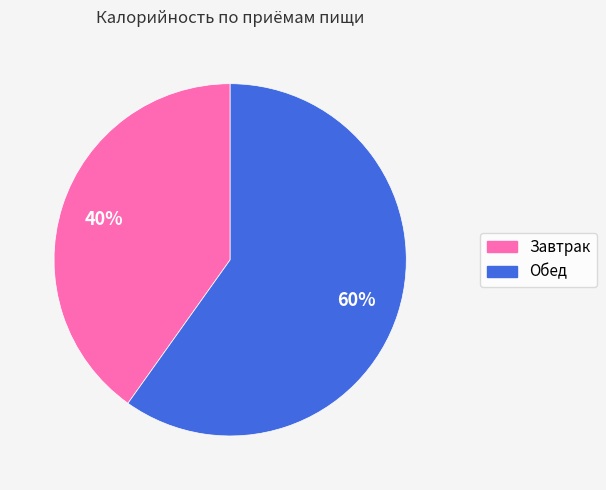

How many segments does this pie chart have?

2